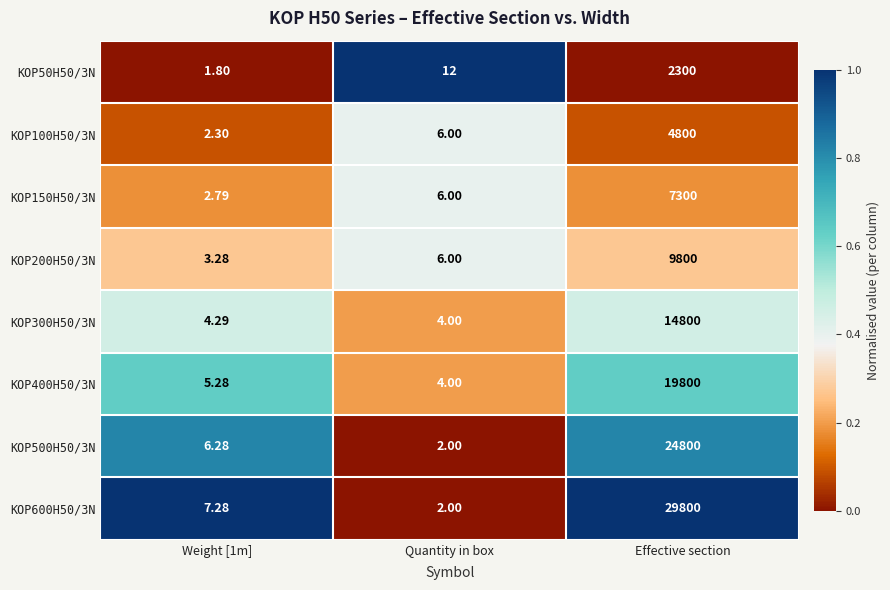

At which label is KOP200H50/3N closest to 4901?

Quantity in box